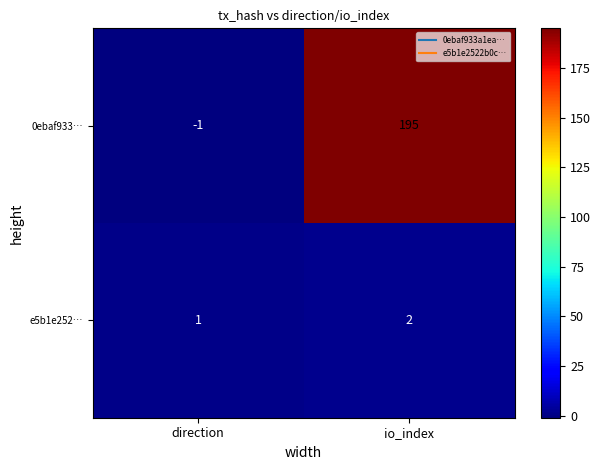

Reading left to right, what are all the values shown in this chart?

0ebaf933…: -1	195
e5b1e252…: 1	2